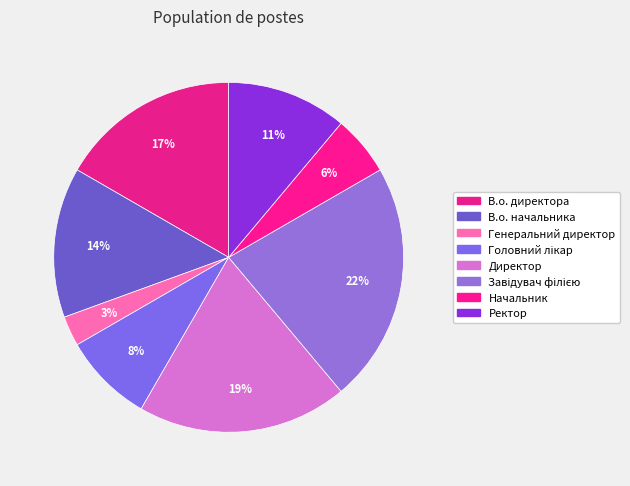

To the nearest percent, what portion does Начальник represent?

6%